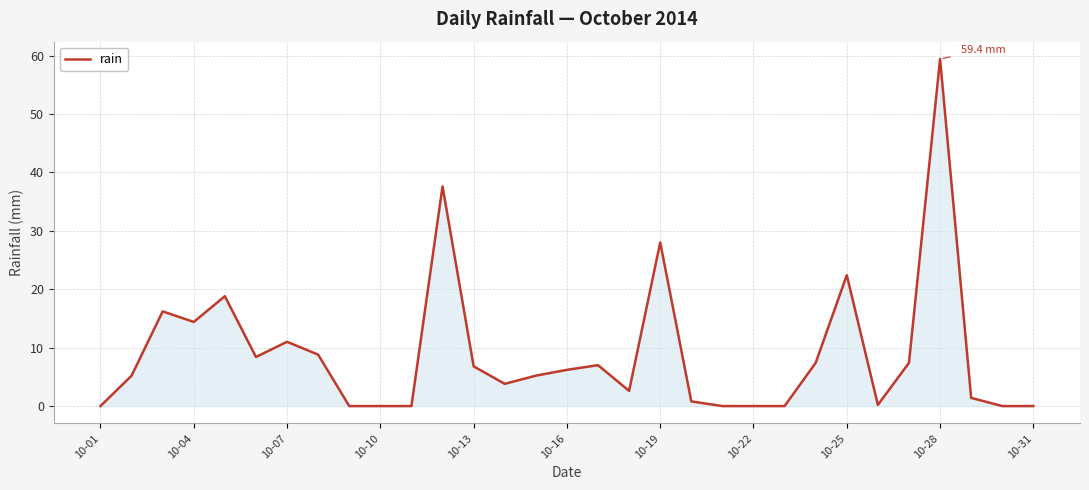

What is the difference between the maximum and minimum values?

59.4